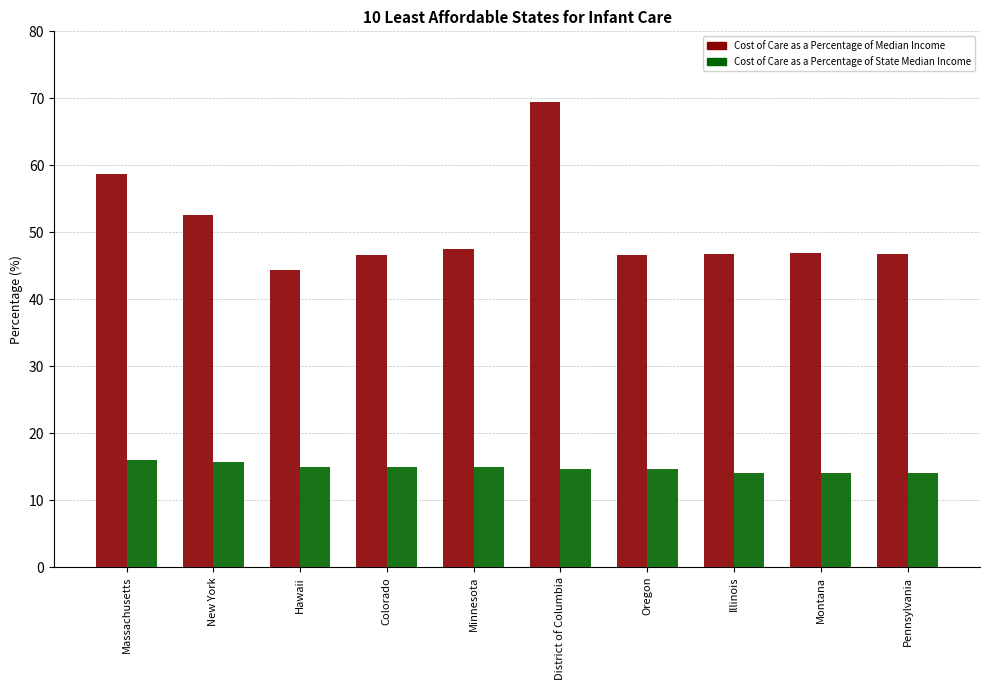

What is the spread (max minus min) of values at New York?

36.9